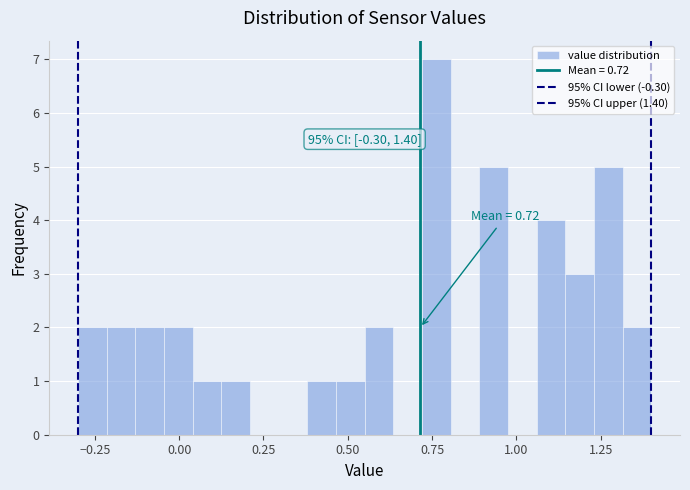

Around what value on the x-axis is the tallest bar? Give the approximate position of its centre, as read against the axis.

0.75